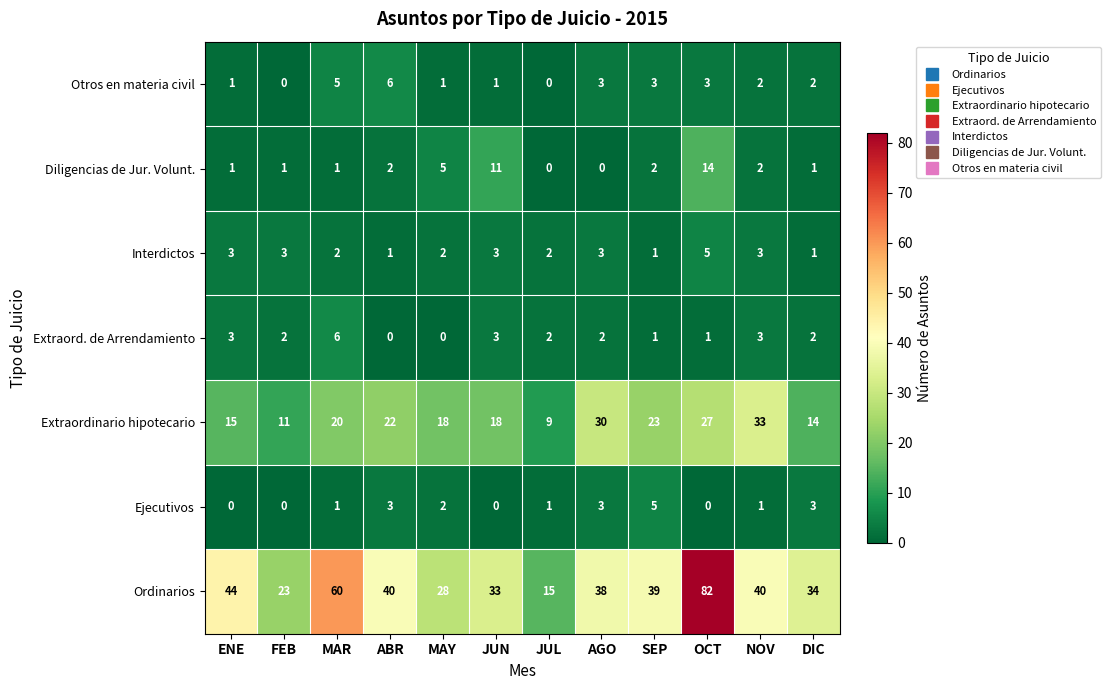

Which label corresponds to the largest value in the chart?

OCT